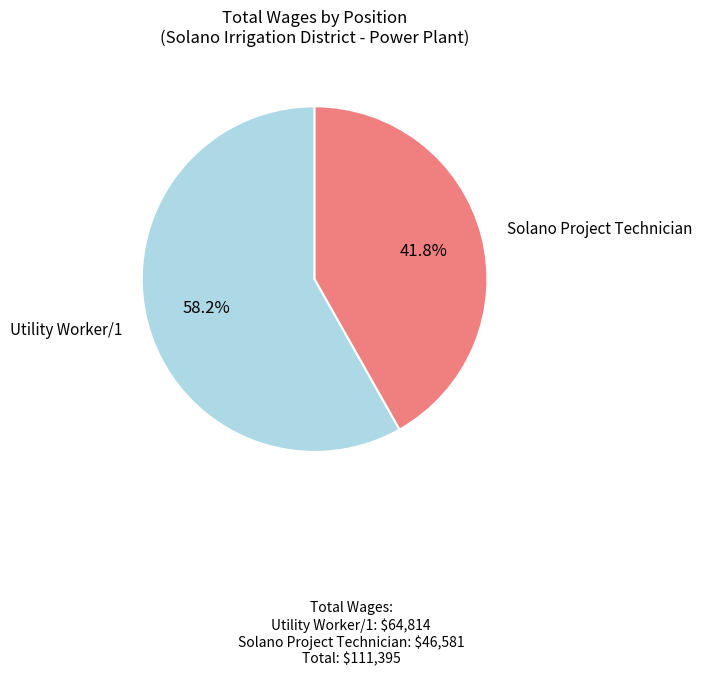

What is the largest slice in the pie chart?

Utility Worker/1